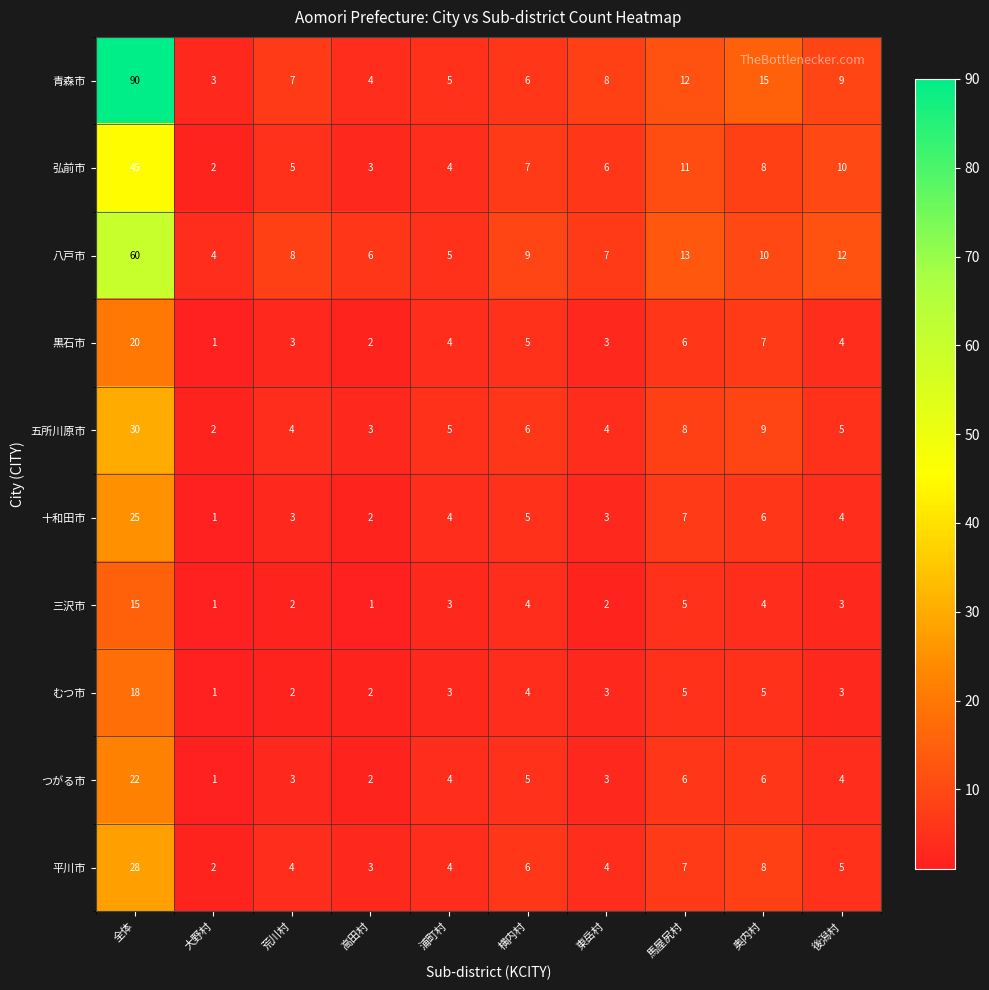

List the labels in order of 八戸市 value, largest first.

全体, 馬屋尻村, 後潟村, 奥内村, 横内村, 荒川村, 東岳村, 高田村, 浦町村, 大野村